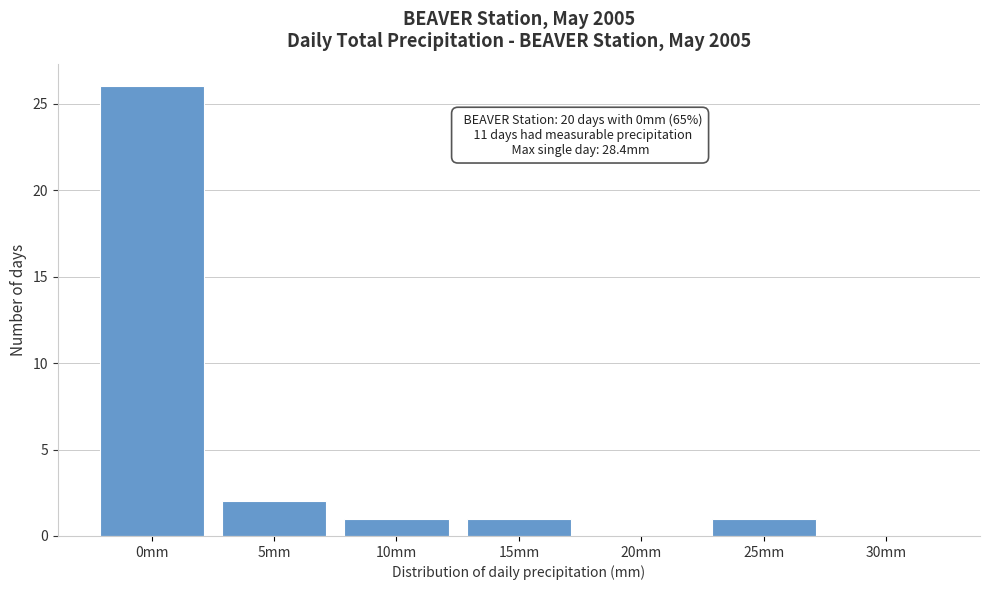

Reading left to right, transcribe all the data shown in this chart.

0mm=26	5mm=2	10mm=1	15mm=1	20mm=0	25mm=1	30mm=0